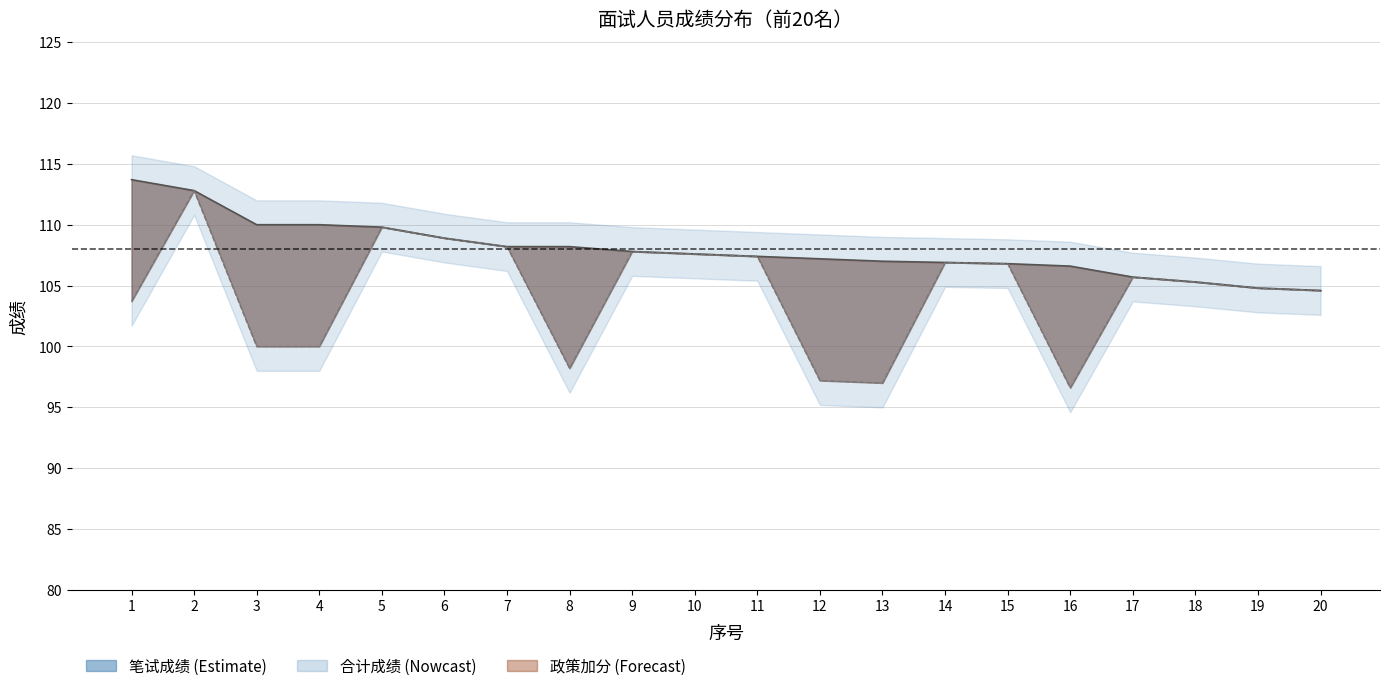

At which label does 笔试成绩线 first exceed 105?

2